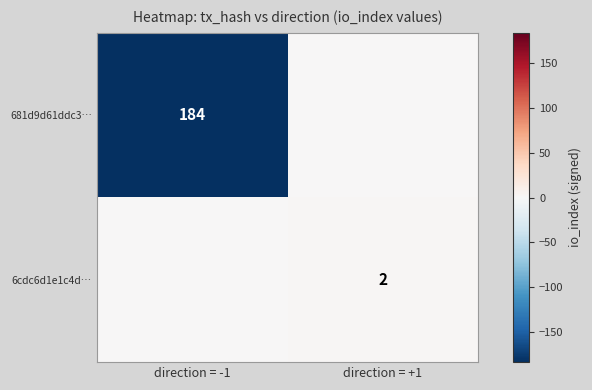

Is it true that 681d9d61ddc3… equals 257 at direction = -1?

False